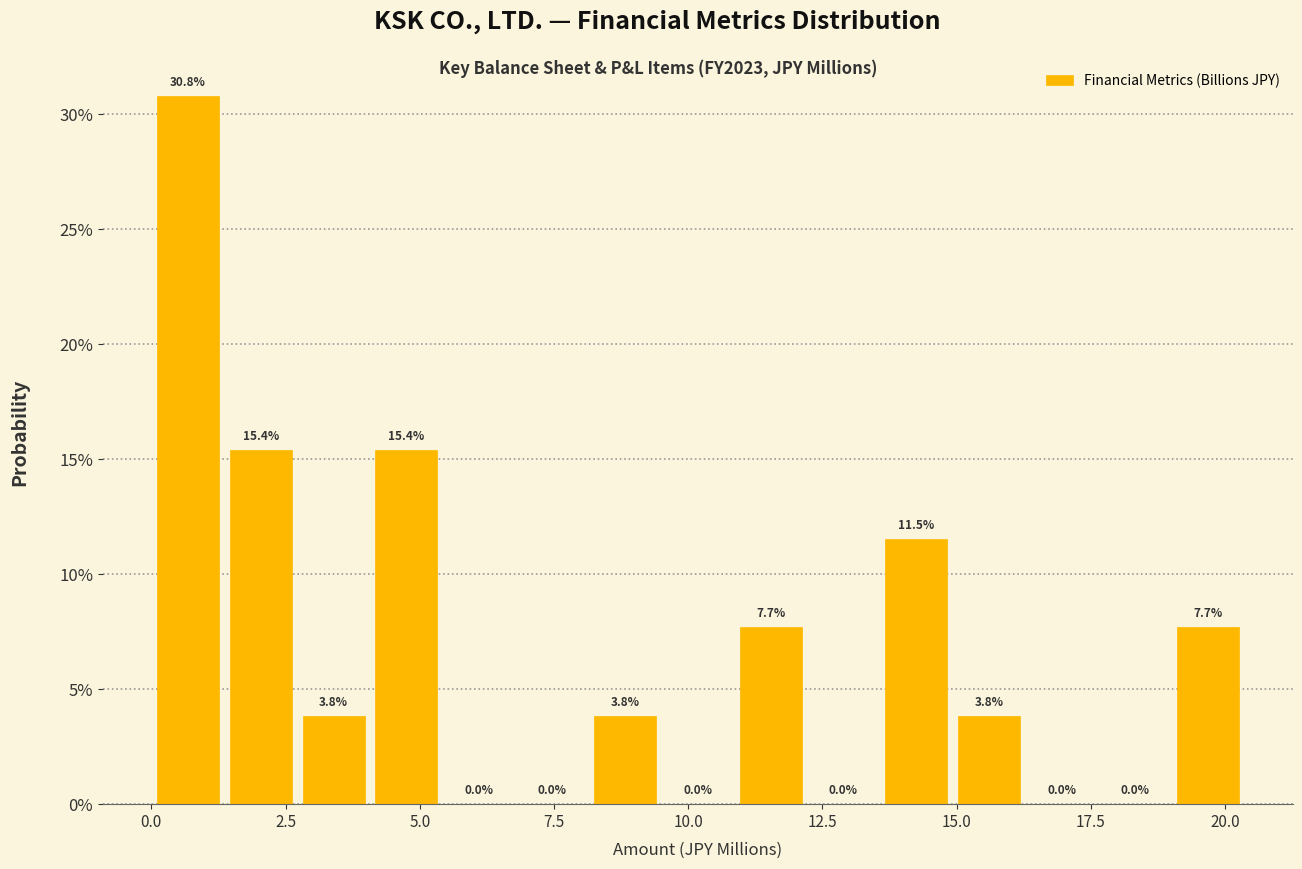

Around what value on the x-axis is the tallest bar? Give the approximate position of its centre, as read against the axis.

0.5